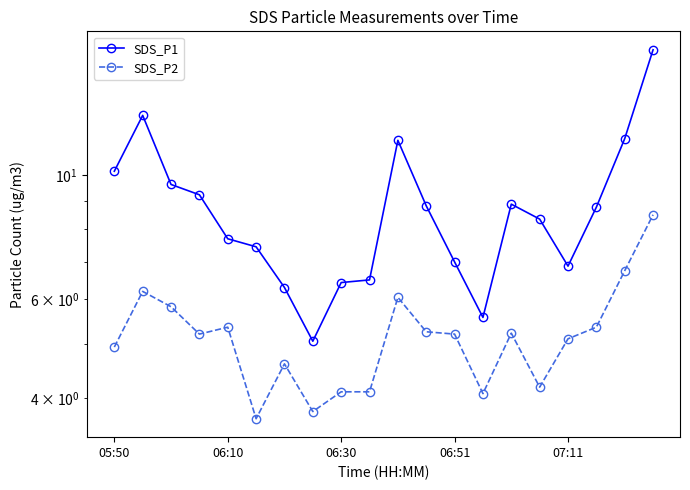

How many interior local peaks does the SDS_P1 series have?

3